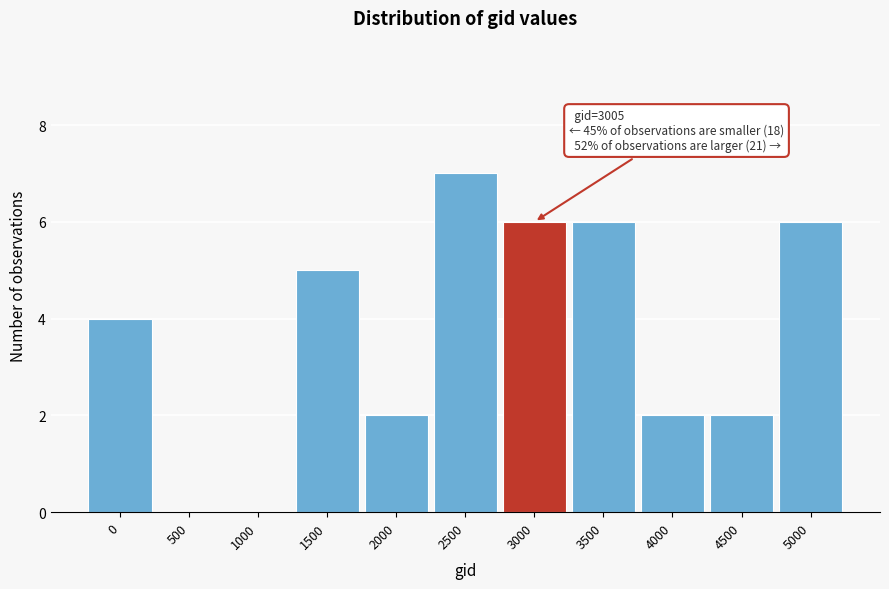

Reading right to left, what are all the values shown in this chart?

5000=6	4500=2	4000=2	3500=6	3000=6	2500=7	2000=2	1500=5	1000=0	500=0	0=4